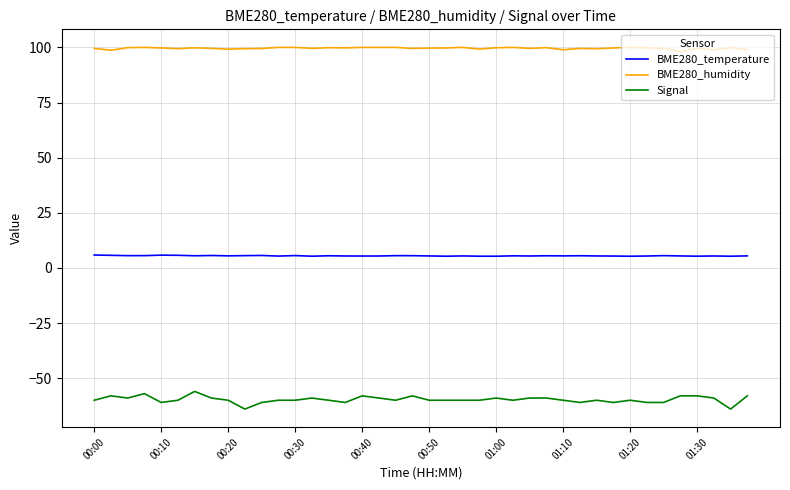

List the series in order of their overall mean, lowest first.

Signal, BME280_temperature, BME280_humidity